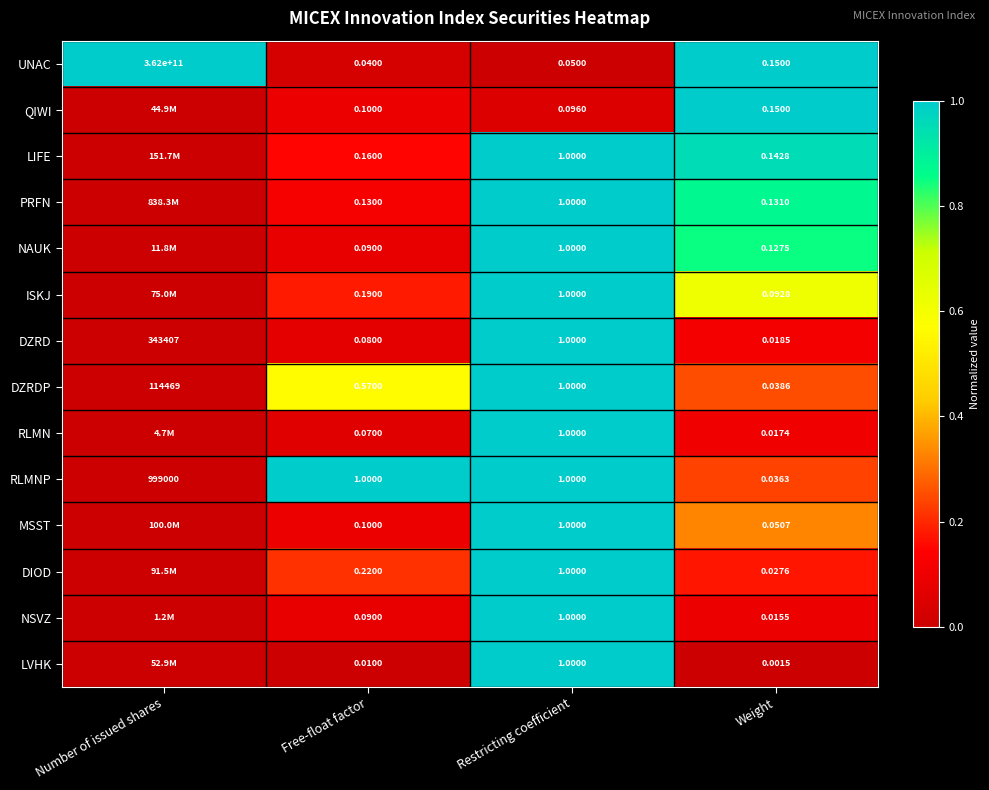

Is the value of MSST at Free-float factor greater than the value of PRFN at Restricting coefficient?

No